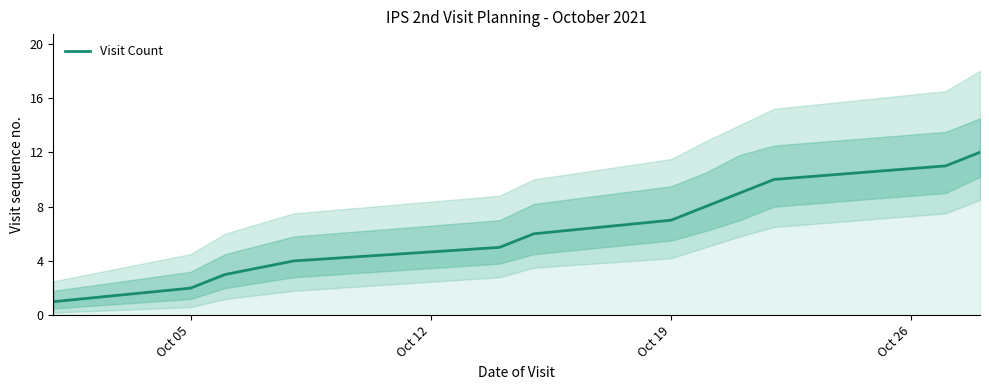

The Visit Count series shows 2 at Oct 05. True or false?

True